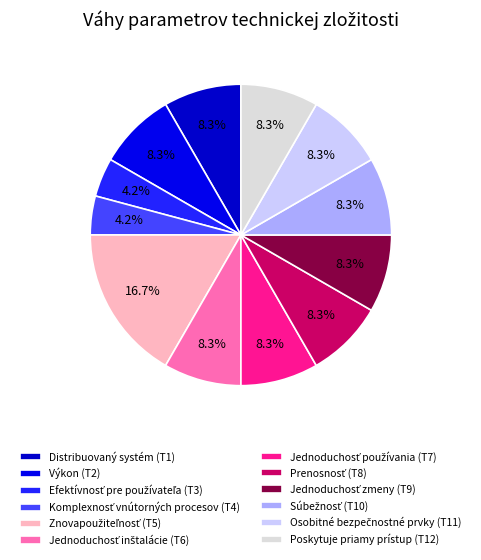

How many segments does this pie chart have?

12